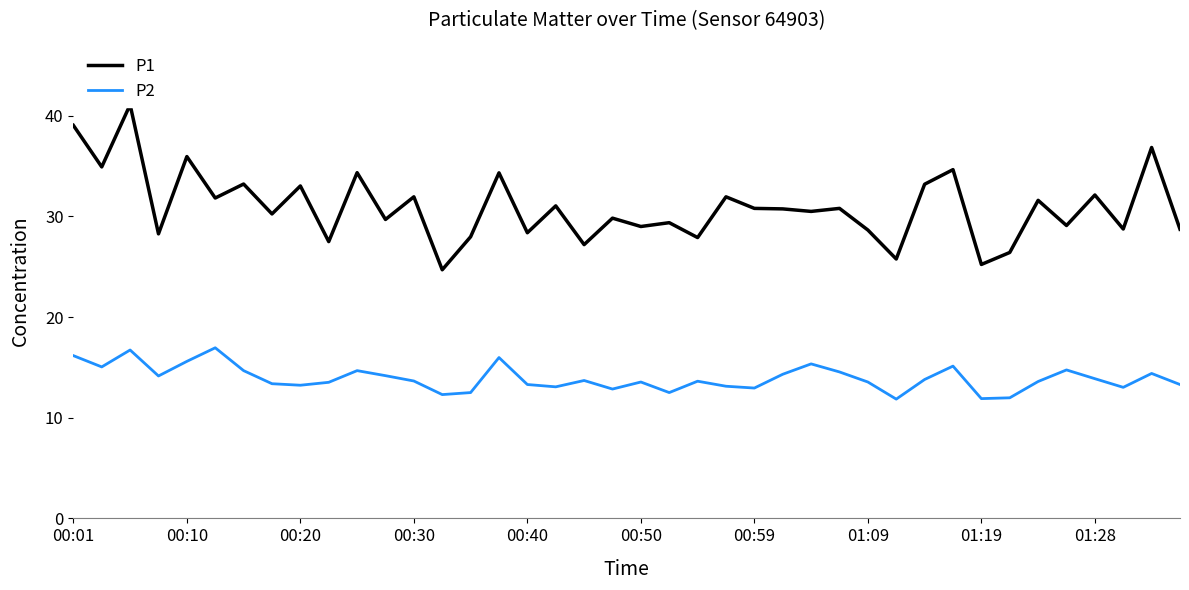

True or false: P2 and P1 cross at least once.

False